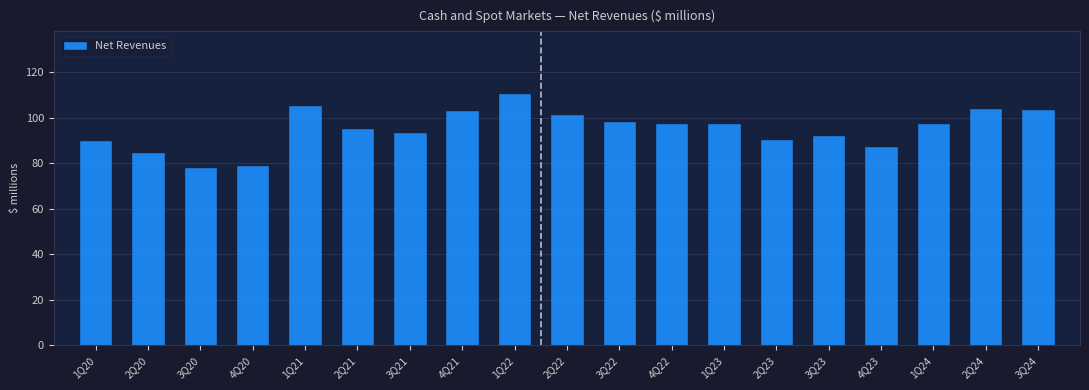

The value at 4Q20 is 112.8. True or false?

False